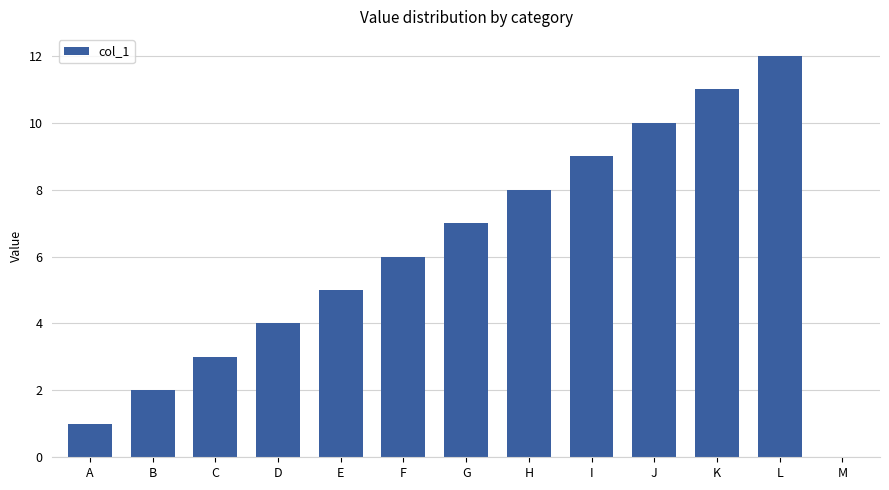

Which label corresponds to the largest value in the chart?

L